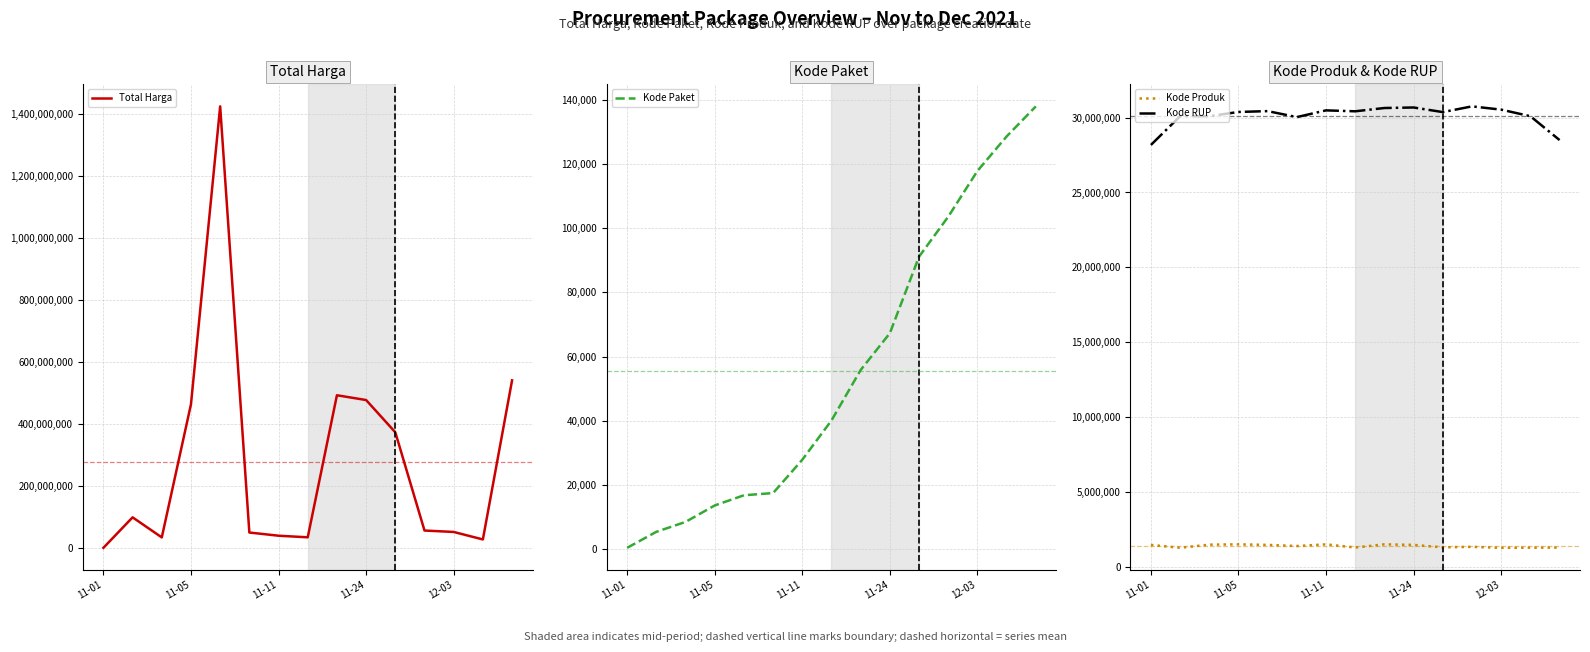

What is the highest value of the Total Harga series?

1425867900